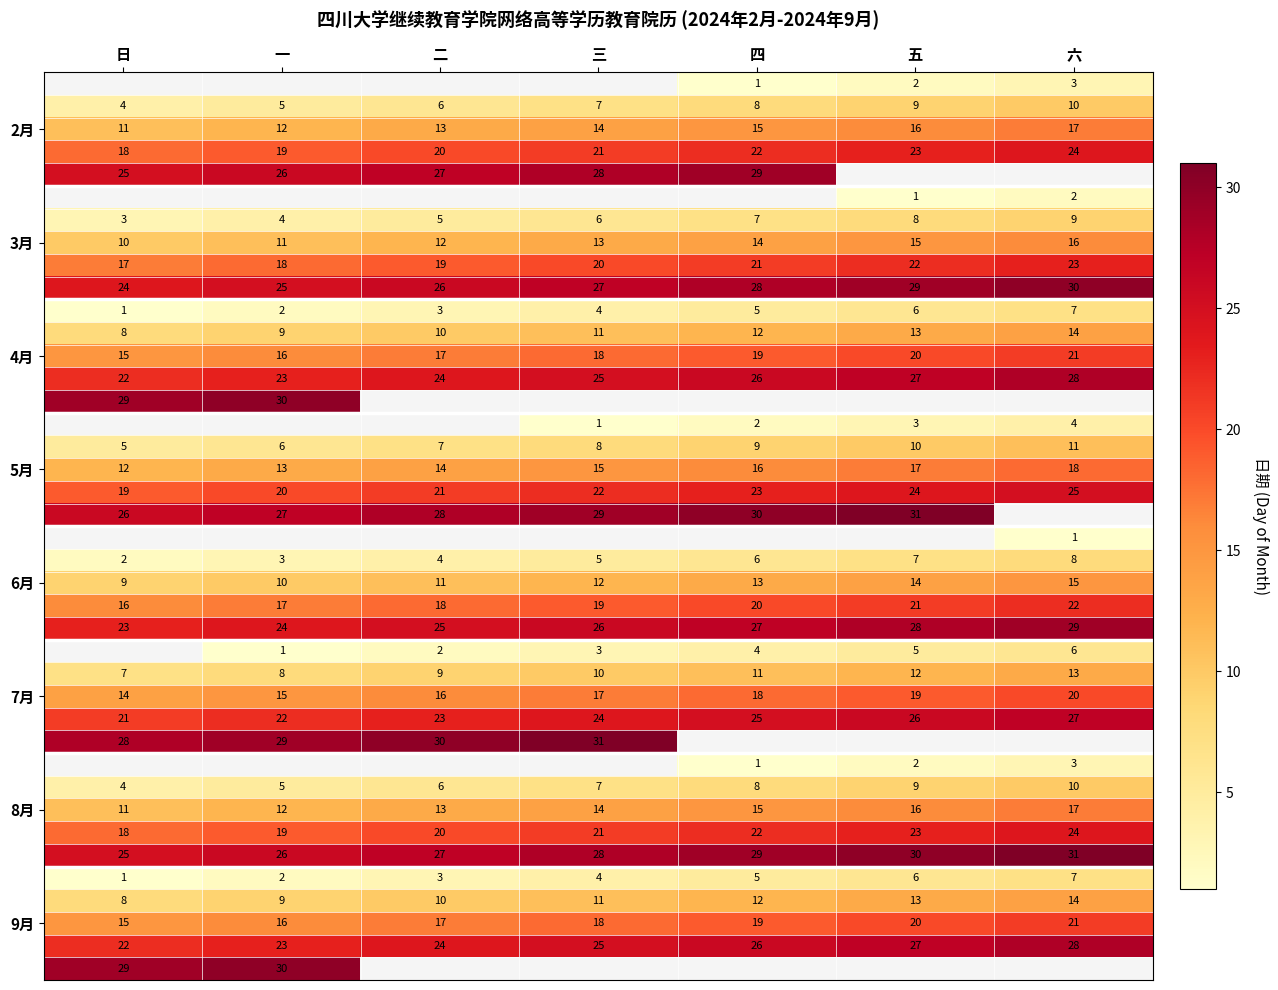

True or false: 6月 has a value of 14 at 五.

True